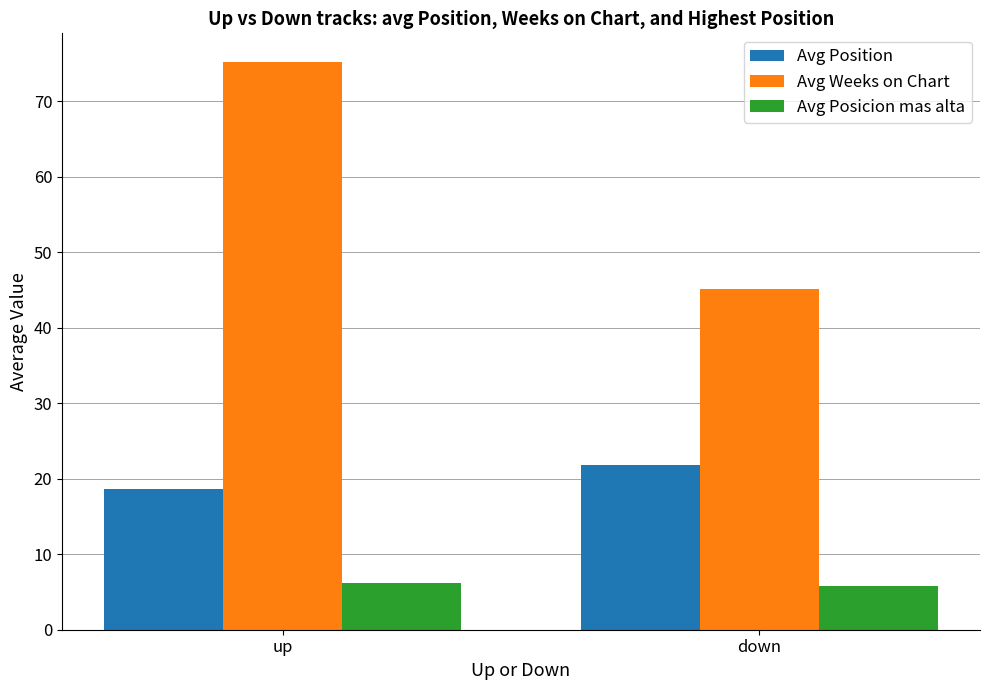

True or false: Avg Weeks on Chart has a value of 109.1 at up.

False